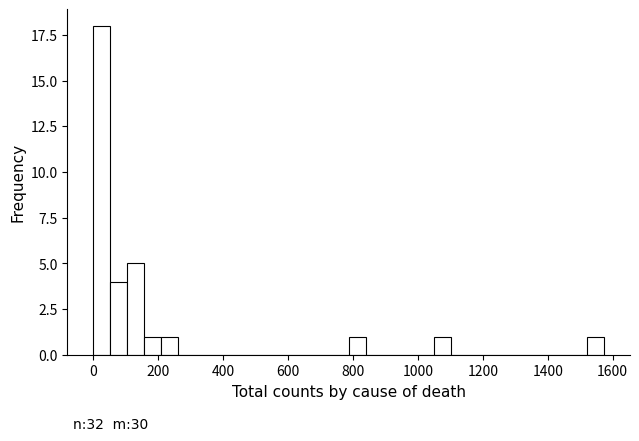

Around what value on the x-axis is the tallest bar? Give the approximate position of its centre, as read against the axis.

20